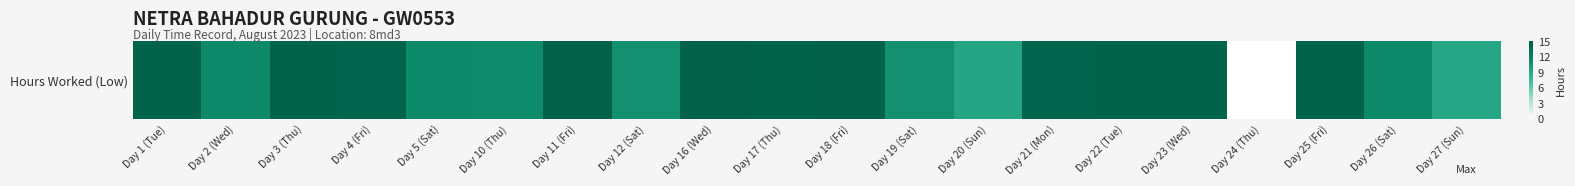

What is the ratio of the value at Day 17 (Thu) to the value at Day 1 (Tue)?

1.0